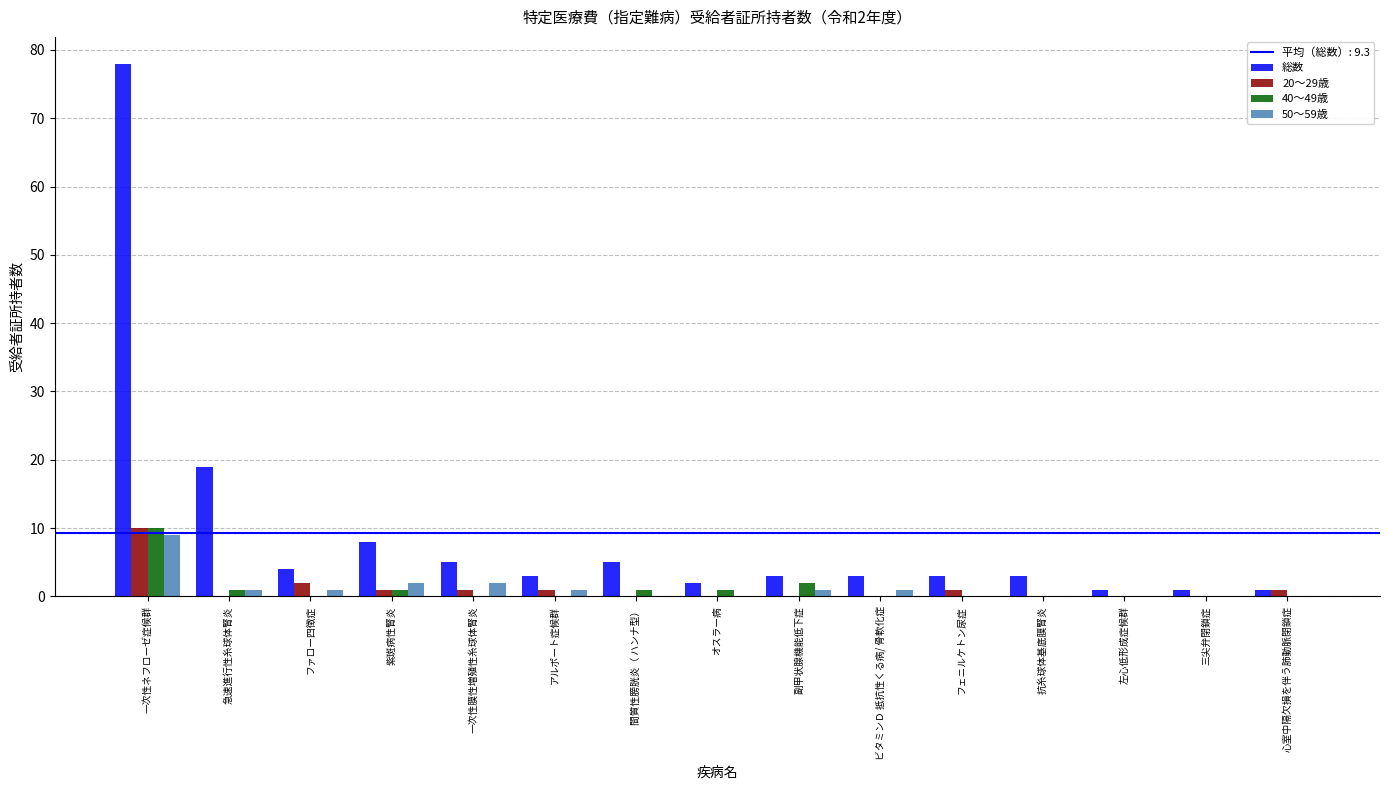

Is it true that 総数 equals 4 at ファロー四徴症?

True